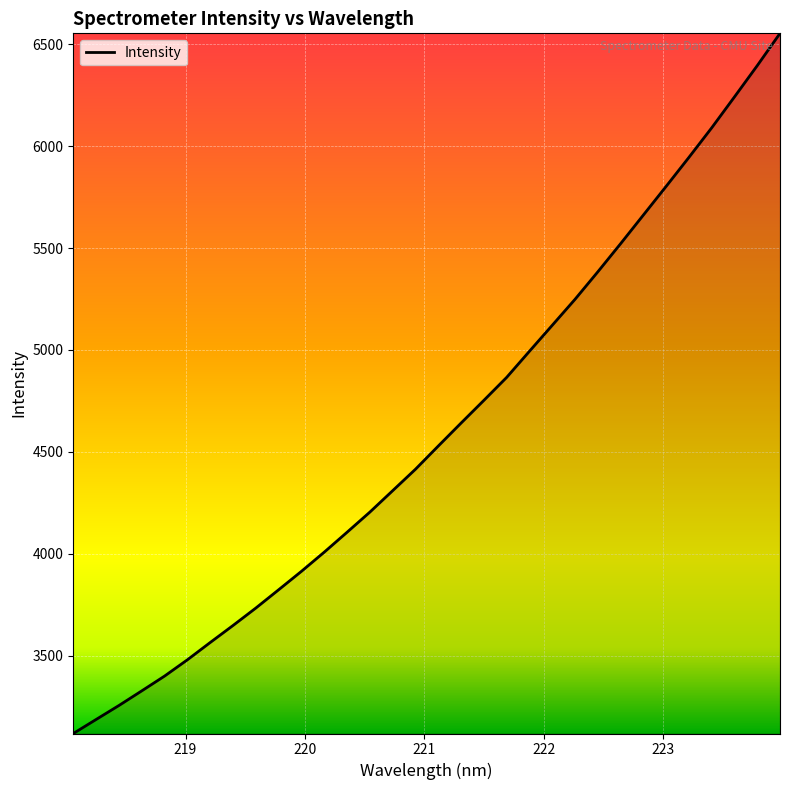

What is the smallest value displayed?

3117.1